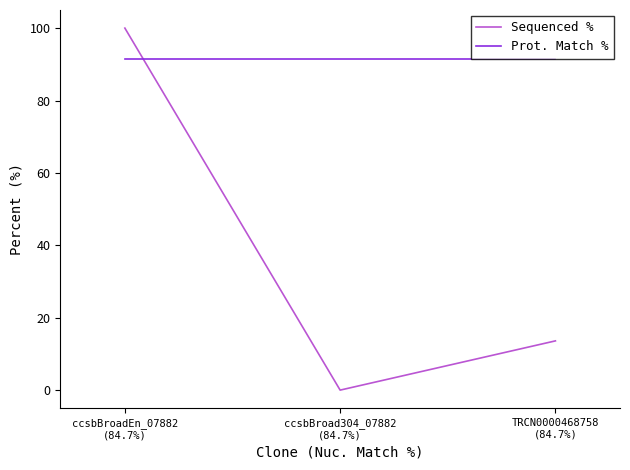

How many lines are shown in the chart?

2